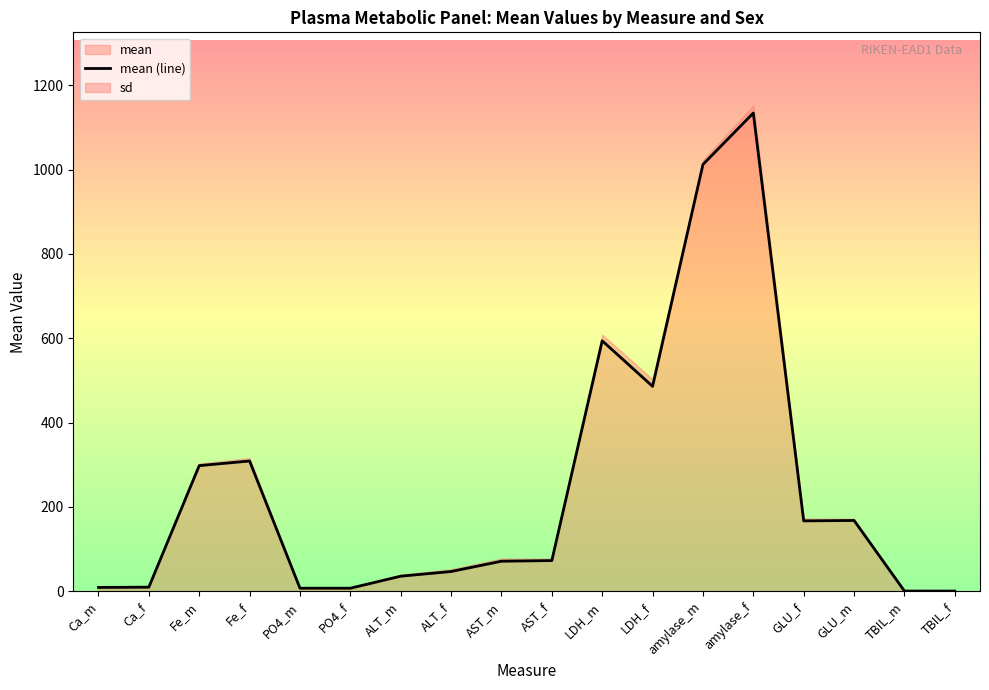

Reading left to right, list all the values displayed in this chart.

9.2	9.9	298.0	309.0	7.4	7.4	35.9	47.0	71.4	72.9	594.0	486.0	1012.0	1134.0	167.0	168.0	0.7	0.6